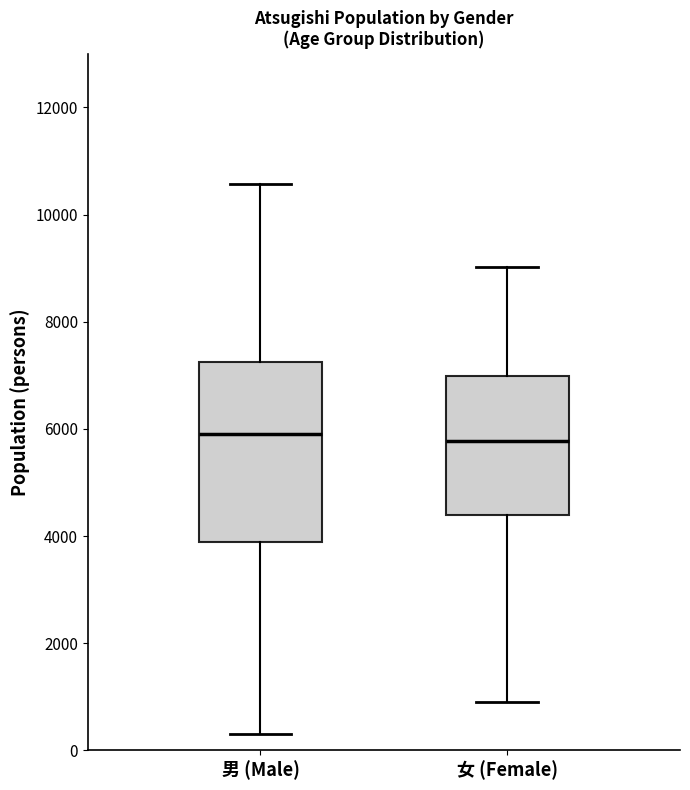

Reading left to right, read every box against the y-axis: the position of its median line, the range the box covers, and the ends of its whiskers. The values are not printed on the chart, so give them approximately, as read against the axis.

男 (Male): median 5800, box 3800 to 7200, whiskers 400 to 10600
女 (Female): median 5800, box 4400 to 7000, whiskers 1000 to 9000